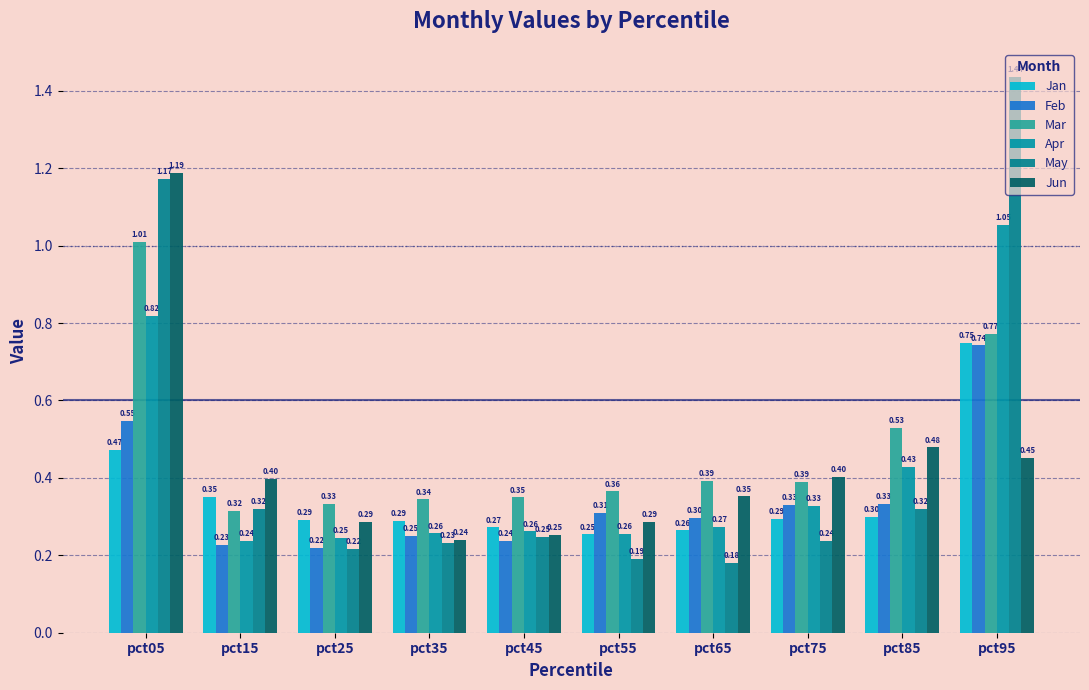

Reading left to right, what are all the values shown in this chart?

Jan: pct05=0.5	pct15=0.4	pct25=0.3	pct35=0.3	pct45=0.3	pct55=0.3	pct65=0.3	pct75=0.3	pct85=0.3	pct95=0.7
Feb: pct05=0.5	pct15=0.2	pct25=0.2	pct35=0.3	pct45=0.2	pct55=0.3	pct65=0.3	pct75=0.3	pct85=0.3	pct95=0.7
Mar: pct05=1.0	pct15=0.3	pct25=0.3	pct35=0.3	pct45=0.3	pct55=0.4	pct65=0.4	pct75=0.4	pct85=0.5	pct95=0.8
Apr: pct05=0.8	pct15=0.2	pct25=0.2	pct35=0.3	pct45=0.3	pct55=0.3	pct65=0.3	pct75=0.3	pct85=0.4	pct95=1.1
May: pct05=1.2	pct15=0.3	pct25=0.2	pct35=0.2	pct45=0.2	pct55=0.2	pct65=0.2	pct75=0.2	pct85=0.3	pct95=1.4
Jun: pct05=1.2	pct15=0.4	pct25=0.3	pct35=0.2	pct45=0.3	pct55=0.3	pct65=0.4	pct75=0.4	pct85=0.5	pct95=0.5